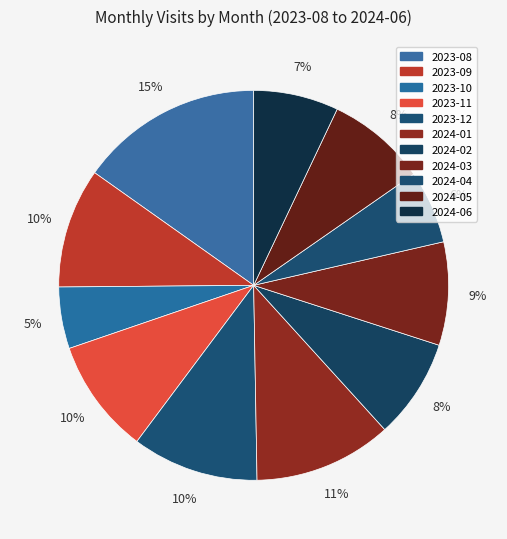

Count the number of slices in the pie.

11